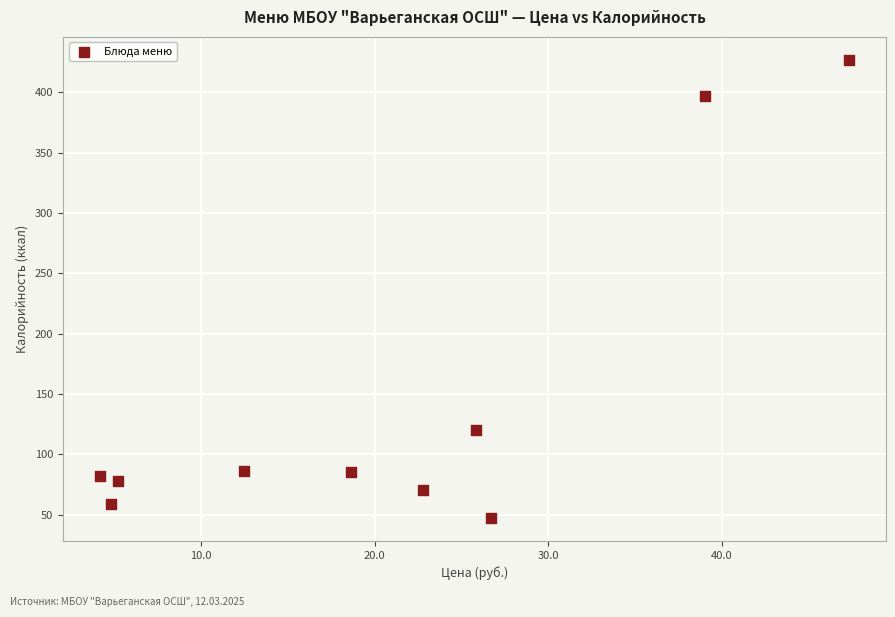

What is the range of X values (max minus min)?

43.1